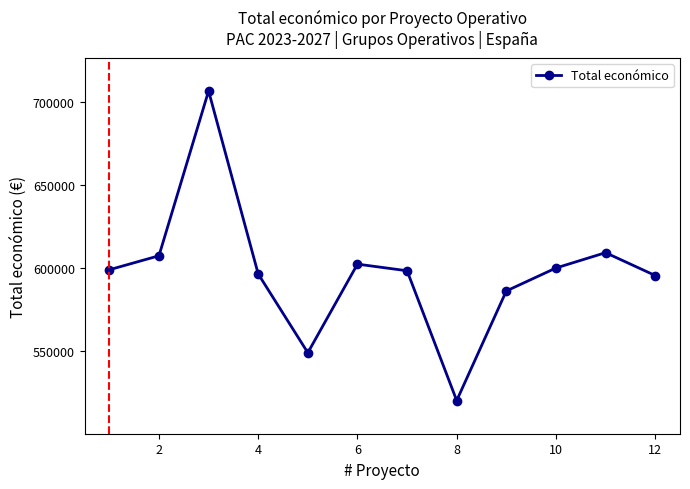

True or false: the data has more than 2 interior local peaks.

True